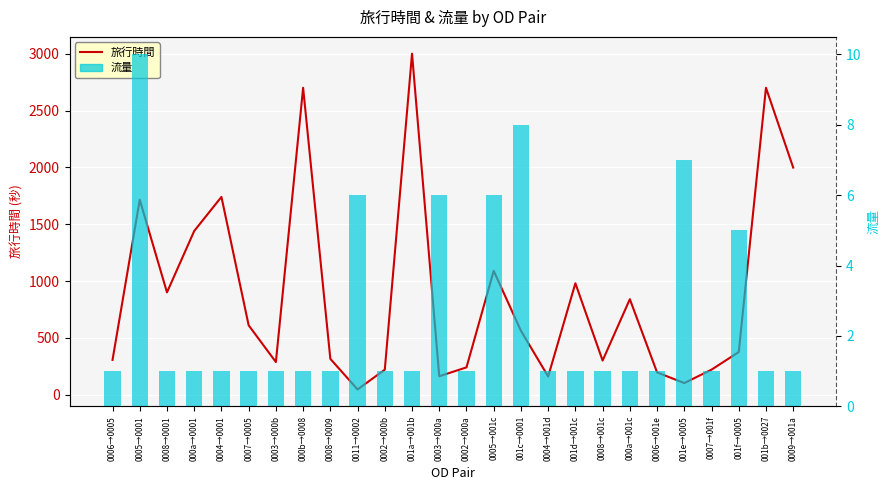

What are all the series names shown in the legend?

旅行時間, 流量